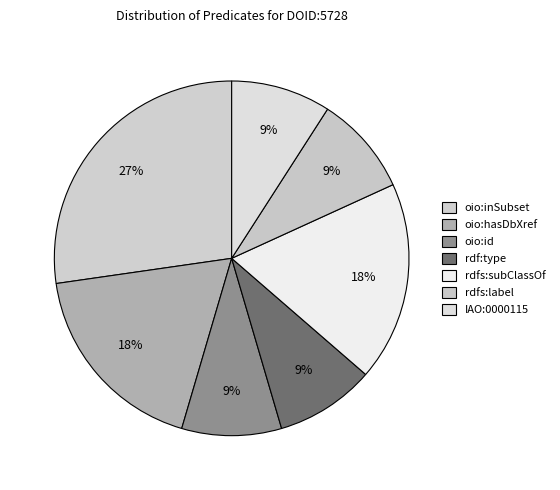

What percentage is the oio:inSubset slice, to the nearest percent?

27%